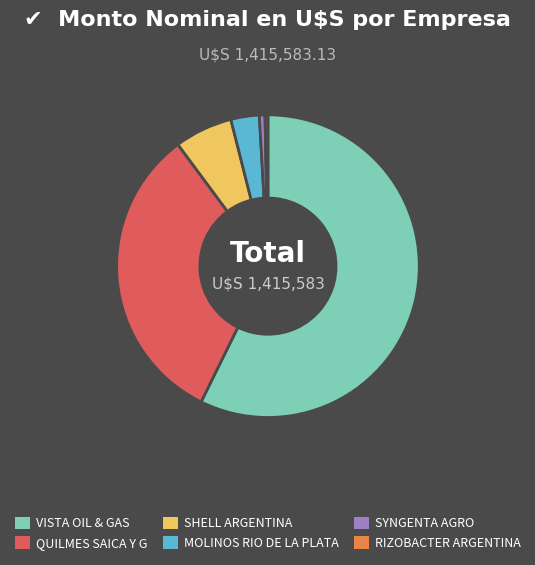

Which slice is the largest?

VISTA OIL & GAS